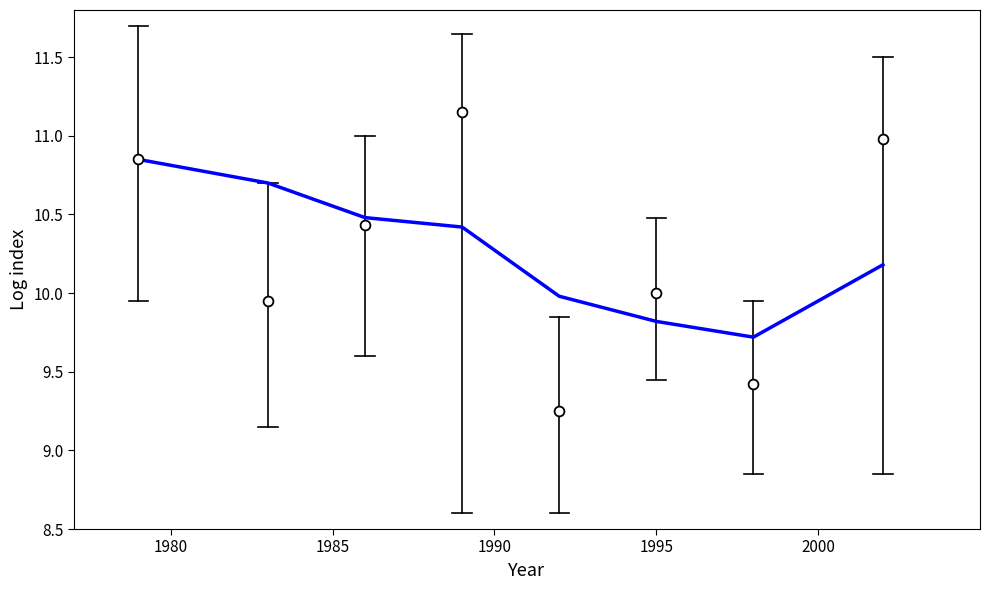

Which series has the largest total across all categories?

Smooth trend